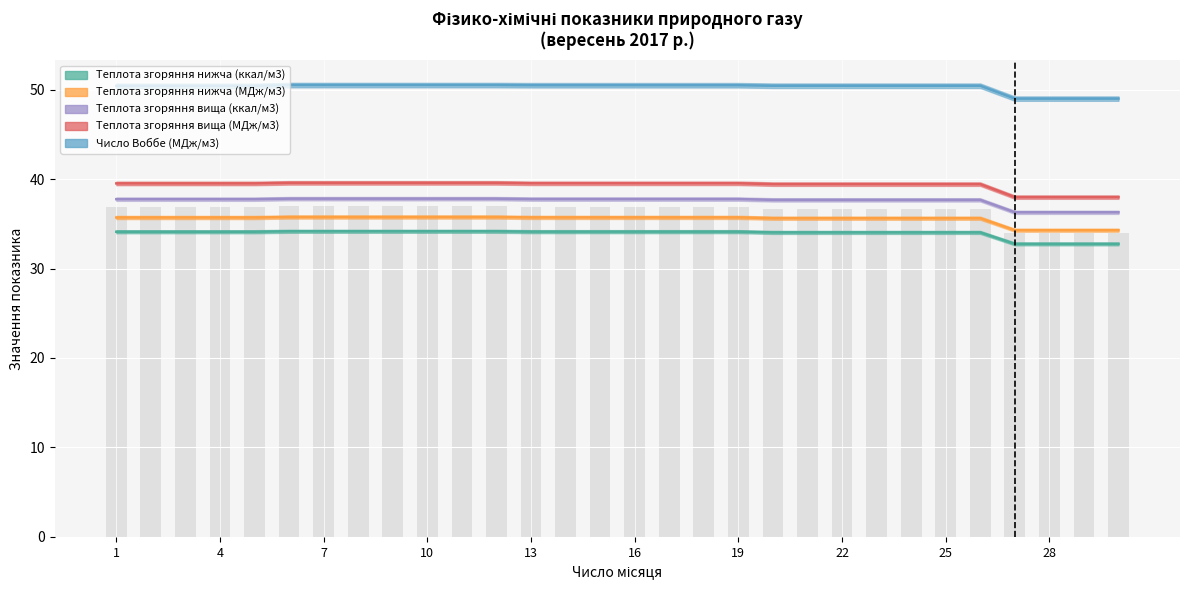

Between 13 and 13, which is larger?

13